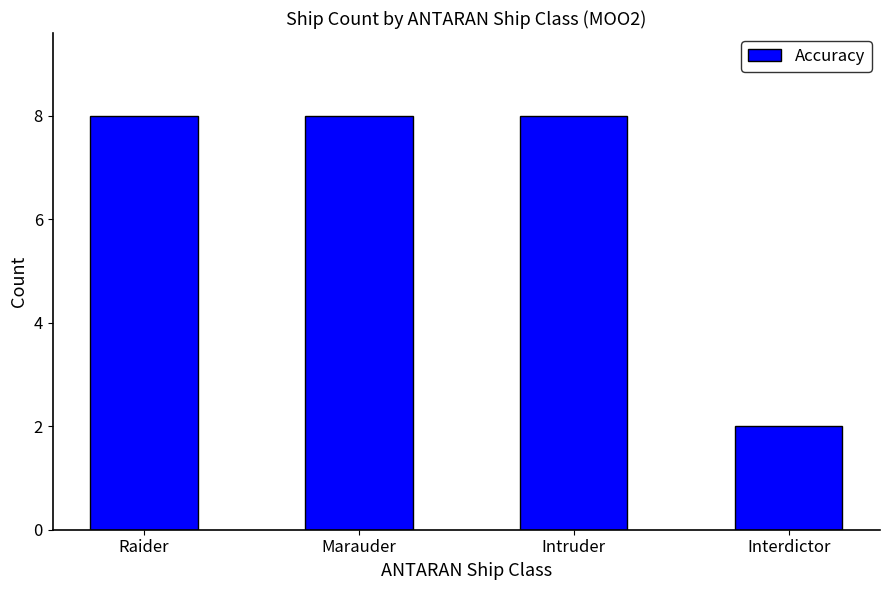

Reading left to right, extract all data points from this chart.

Raider=8	Marauder=8	Intruder=8	Interdictor=2